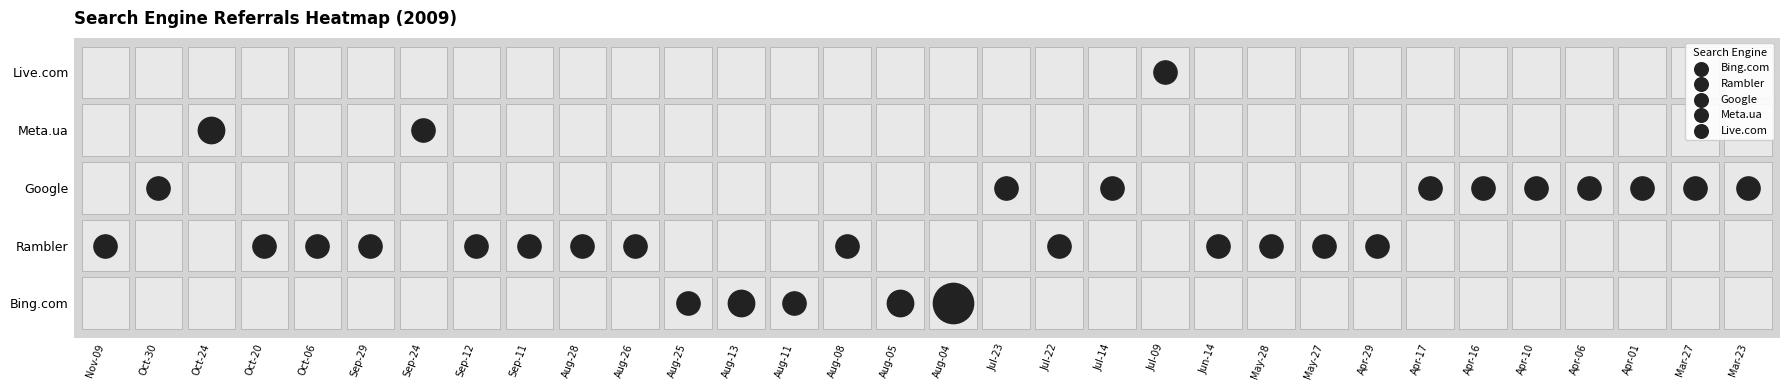

Reading left to right, list all the values displayed in this chart.

Bing.com: 0	0	0	0	0	0	0	0	0	0	0	1	2	1	0	2	8	0	0	0	0	0	0	0	0	0	0	0	0	0	0	0
Rambler: 1	0	0	1	1	1	0	1	1	1	1	0	0	0	1	0	0	0	1	0	0	1	1	1	1	0	0	0	0	0	0	0
Google: 0	1	0	0	0	0	0	0	0	0	0	0	0	0	0	0	0	1	0	1	0	0	0	0	0	1	1	1	1	1	1	1
Meta.ua: 0	0	2	0	0	0	1	0	0	0	0	0	0	0	0	0	0	0	0	0	0	0	0	0	0	0	0	0	0	0	0	0
Live.com: 0	0	0	0	0	0	0	0	0	0	0	0	0	0	0	0	0	0	0	0	1	0	0	0	0	0	0	0	0	0	0	0